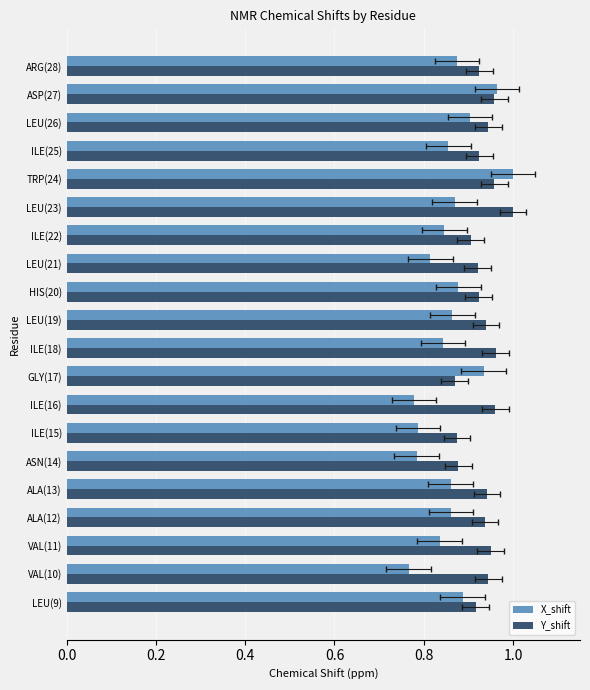

What is the value of the X_shift bar at the 20th from the left?

0.9